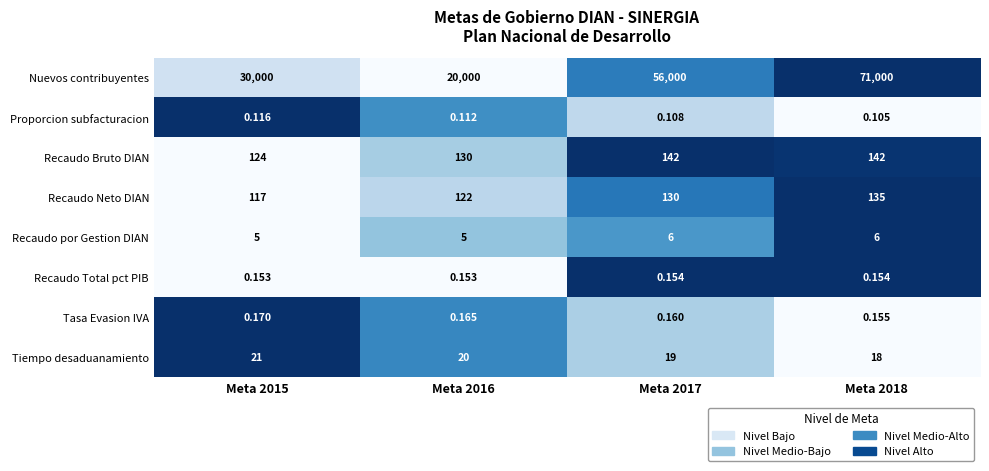

List the series in order of their peak value, highest first.

Nuevos contribuyentes, Recaudo Bruto DIAN, Recaudo Neto DIAN, Tiempo desaduanamiento, Recaudo por Gestion DIAN, Tasa Evasion IVA, Recaudo Total pct PIB, Proporcion subfacturacion